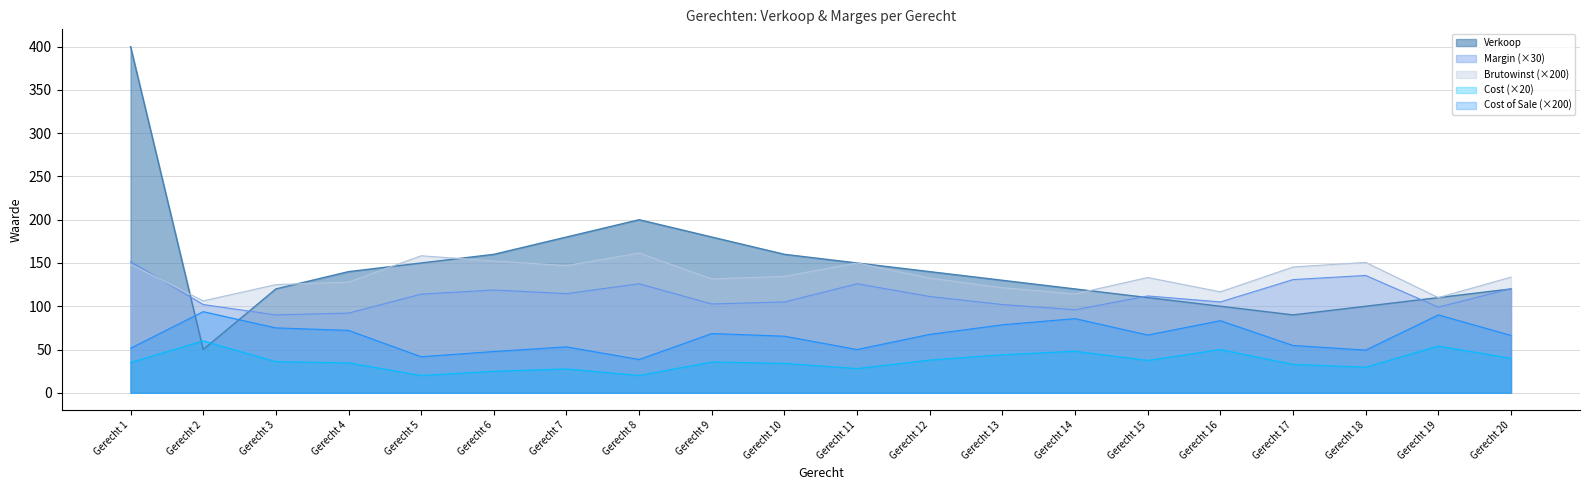

Reading right to left, transcribe all the data shown in this chart.

Verkoop: 120.0	110.0	100.0	90.0	100.0	110.0	120.0	130.0	140.0	150.0	160.0	180.0	200.0	180.0	160.0	150.0	140.0	120.0	50.0	400.0
Brutowinst: 133.7	110.0	150.7	145.3	116.7	133.2	114.3	121.4	132.5	150.0	134.6	131.5	161.5	146.9	152.3	158.3	127.9	125.0	106.2	148.5
Cost of Sale: 66.3	90.0	49.3	54.7	83.3	66.8	85.7	78.6	67.5	50.0	65.4	68.5	38.5	53.1	47.7	41.7	72.1	75.0	93.8	51.5
Cost: 39.8	54.0	29.6	32.8	50.0	37.4	48.0	44.0	37.8	28.0	34.0	35.6	20.0	27.6	24.8	20.0	34.6	36.0	60.0	35.0
Margin: 120.3	99.0	135.6	130.8	105.0	111.9	96.0	102.0	111.3	126.0	105.0	102.6	126.0	114.6	118.8	114.0	92.1	90.0	102.0	151.5